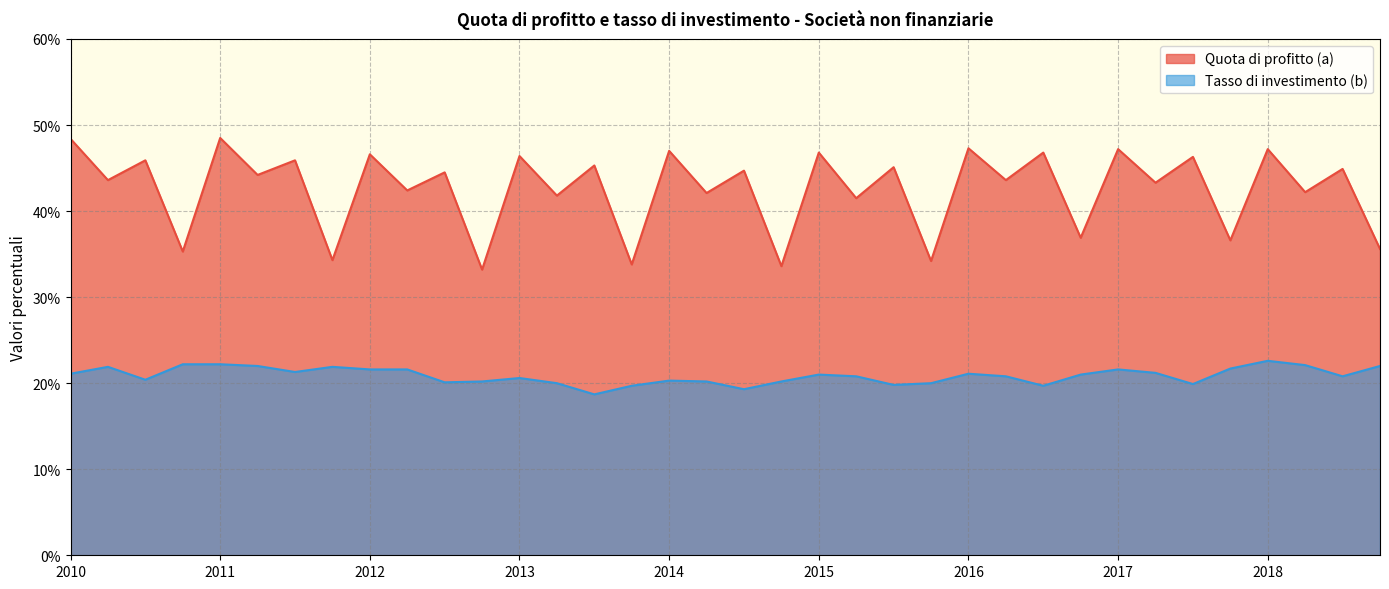

Reading left to right, transcribe all the data shown in this chart.

Quota di profitto (a): 48.4	43.6	45.9	35.3	48.5	44.2	45.9	34.3	46.6	42.4	44.5	33.2	46.4	41.8	45.3	33.8	47.0	42.1	44.7	33.6	46.8	41.5	45.1	34.2	47.3	43.6	46.8	36.9	47.2	43.3	46.3	36.6	47.2	42.2	44.9	35.6
Tasso di investimento (b): 21.1	21.9	20.4	22.2	22.2	22.0	21.3	21.9	21.6	21.6	20.1	20.2	20.6	20.0	18.7	19.7	20.3	20.2	19.3	20.2	21.0	20.8	19.8	20.0	21.1	20.8	19.7	21.0	21.6	21.2	19.9	21.7	22.6	22.1	20.8	22.0